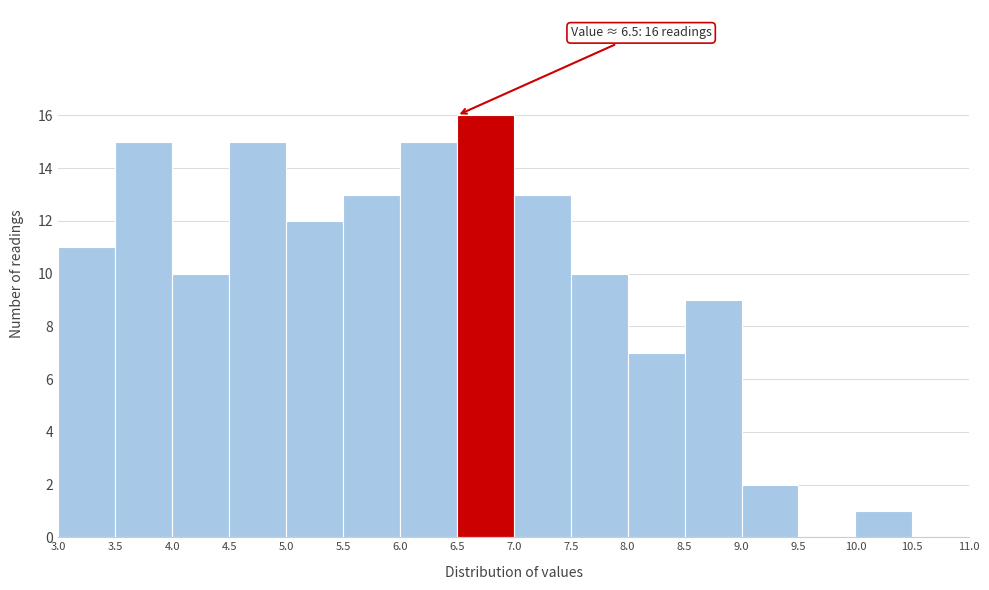

Over which range of the x-axis is the bar tallest?

6.5 to 7.0